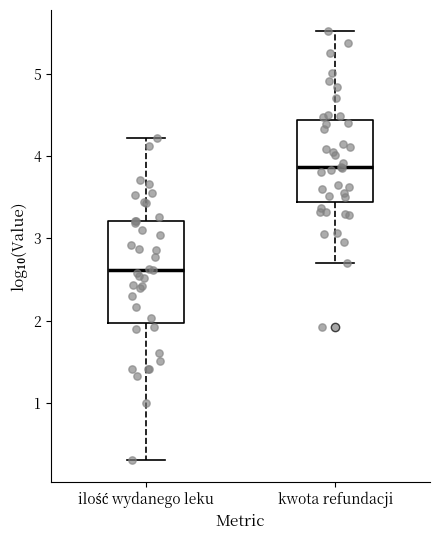

Where is the upper edge of the box for ilość wydanego leku on the y-axis? The values are not printed on the chart, so give them approximately, as read against the axis.

3.2